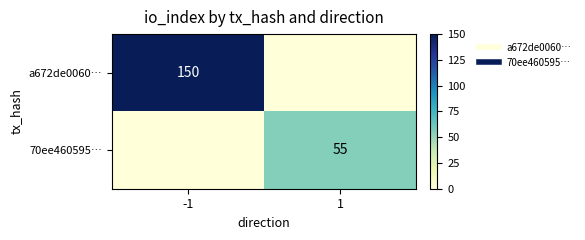

Which category has the lowest value in the a672de0060… series?

1